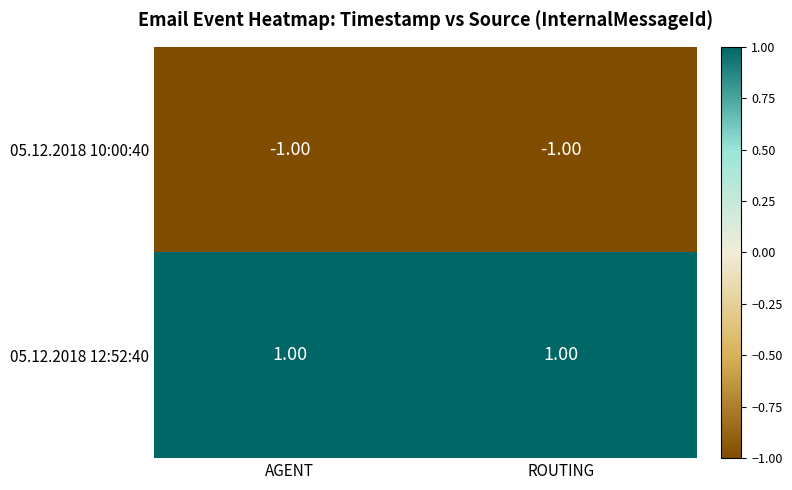

Which series has the largest total across all categories?

05.12.2018 12:52:40